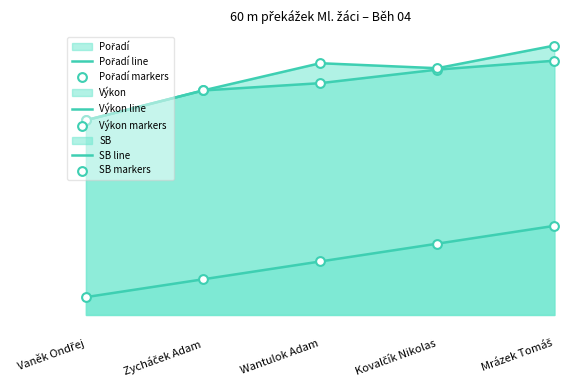

Is the value of Pořadí markers at Mrázek Tomáš greater than the value of Výkon markers at Mrázek Tomáš?

No